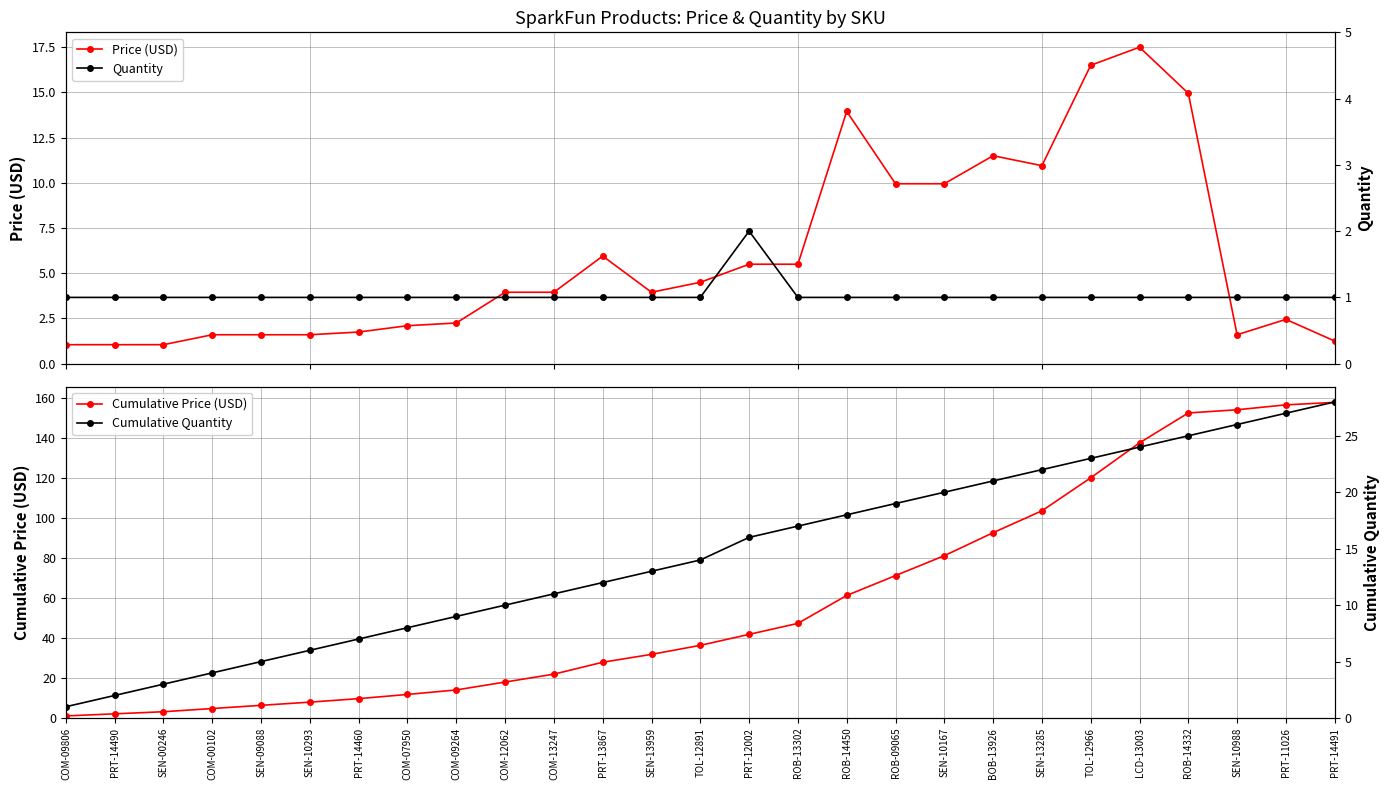

What is the minimum value shown in the chart?

1.0